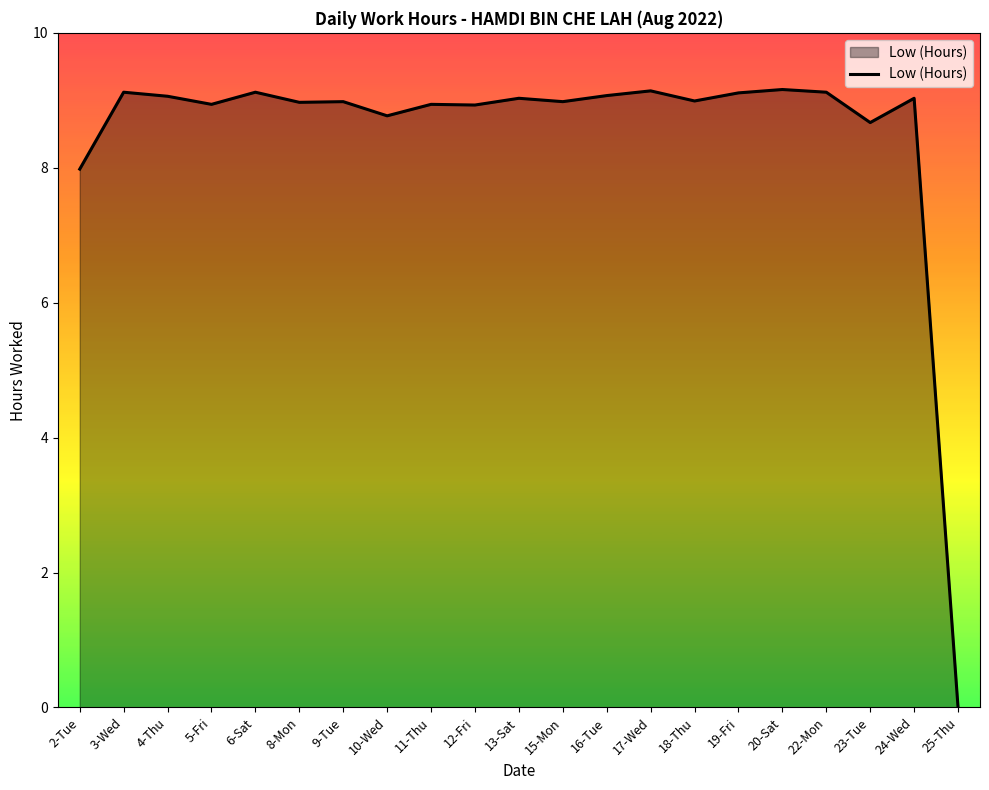

Which category has the lowest value across all series?

25-Thu